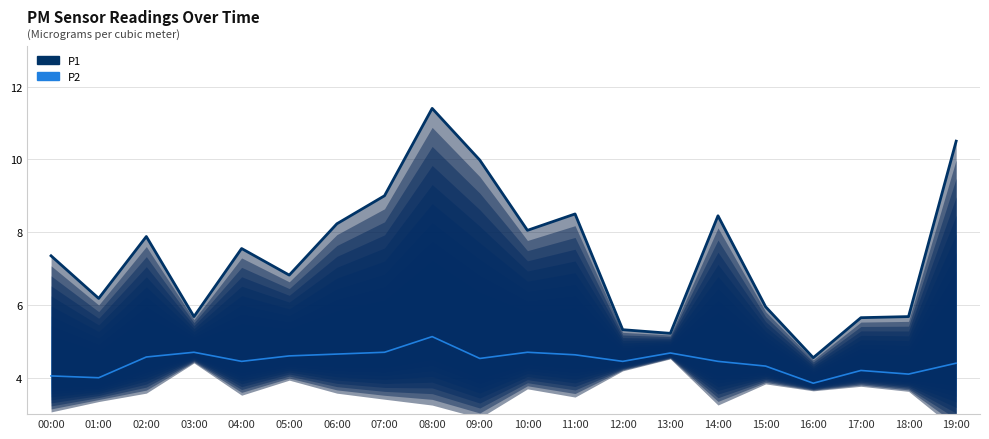

Which label corresponds to the largest value in the chart?

08:00